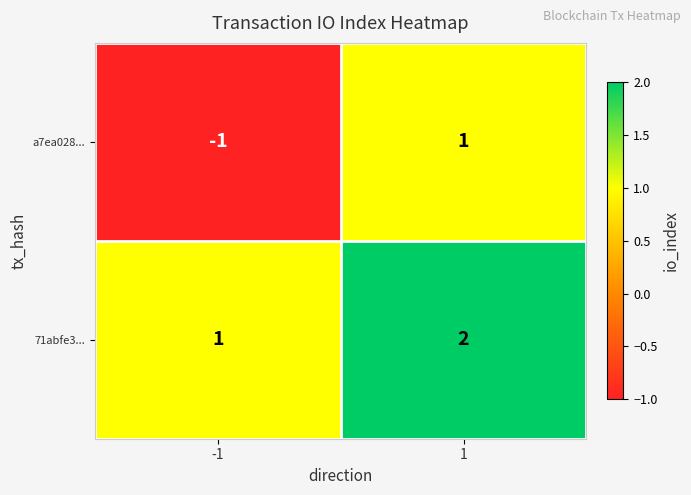

Which series changed the most between -1 and 1?

a7ea028...